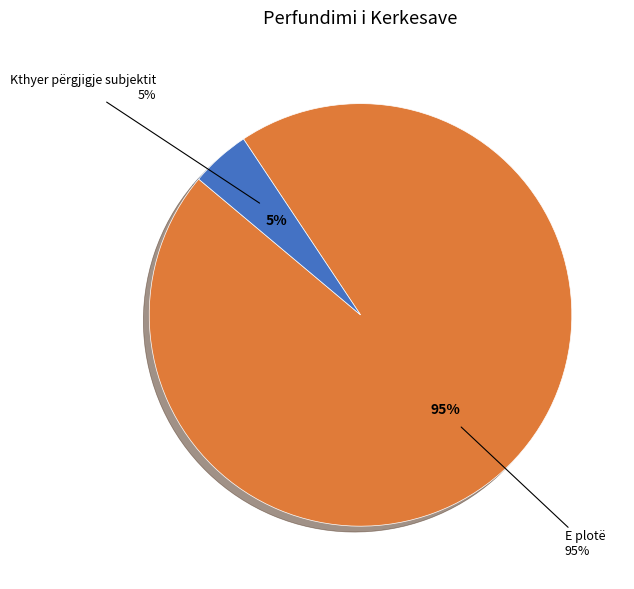

How many segments does this pie chart have?

2